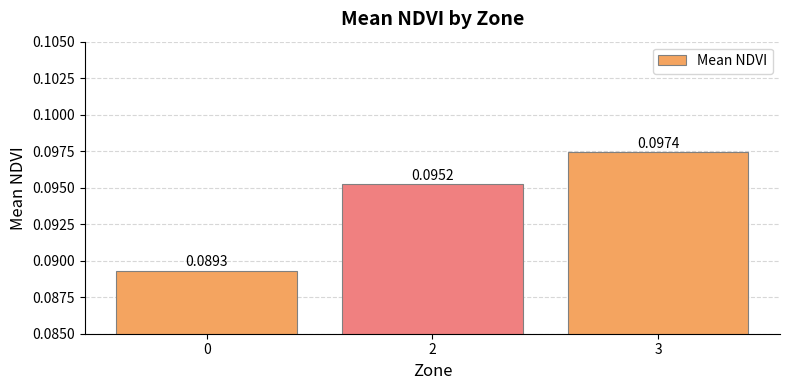

Which has a higher value, 2 or 3?

3